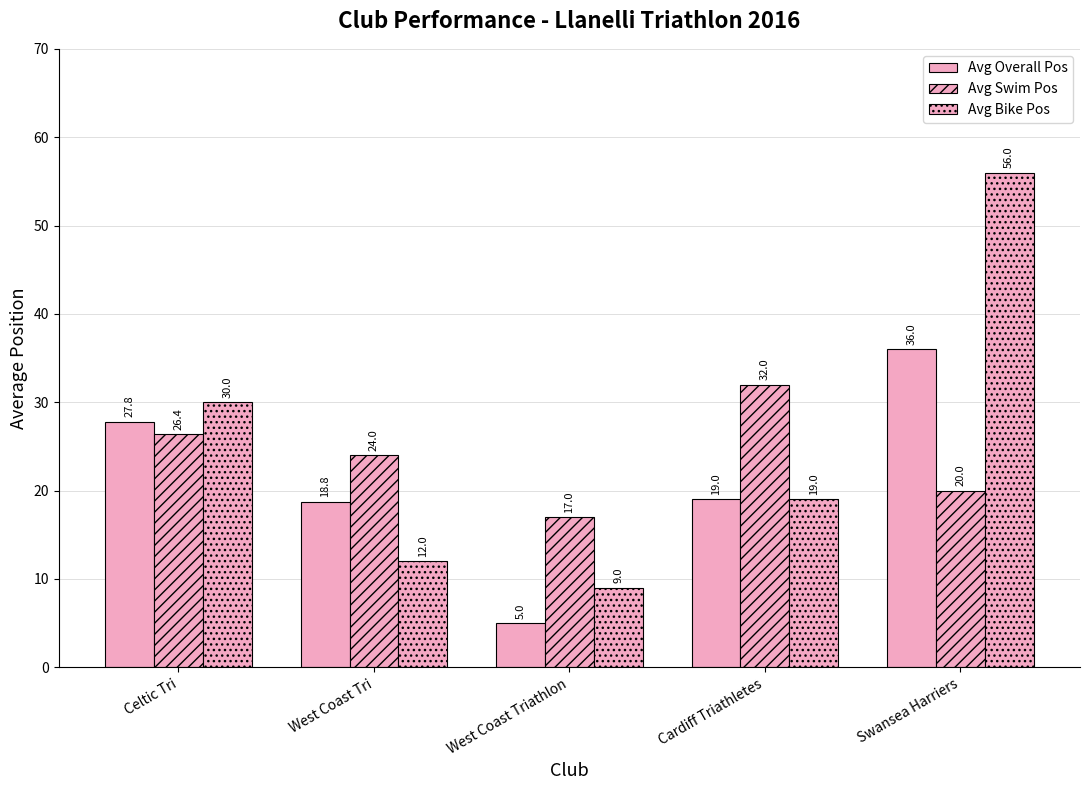

How many groups of bars are there?

5